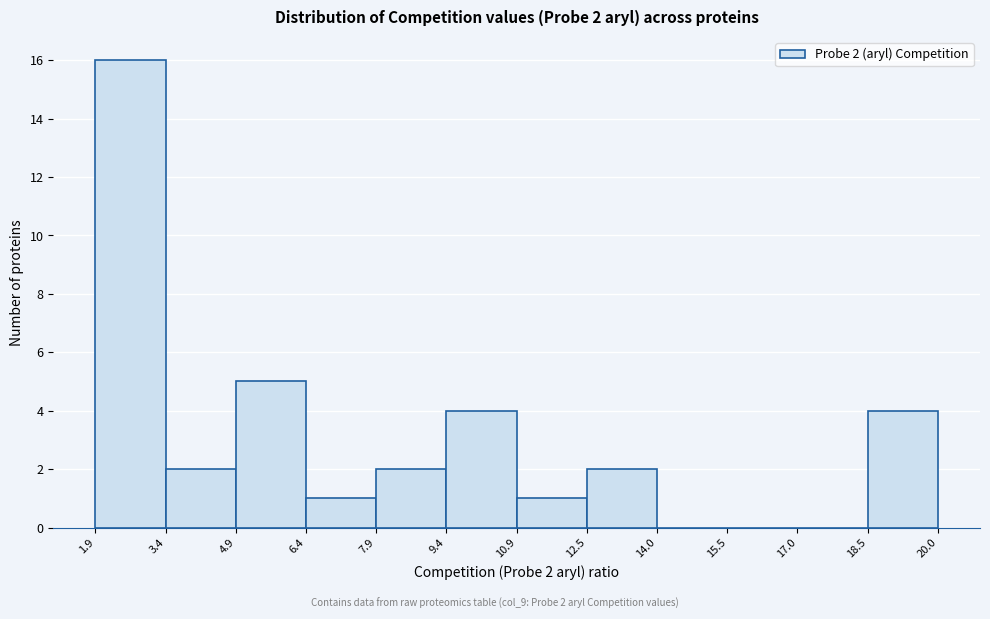

Which range on the x-axis has the tallest bar?

1.9 to 3.4